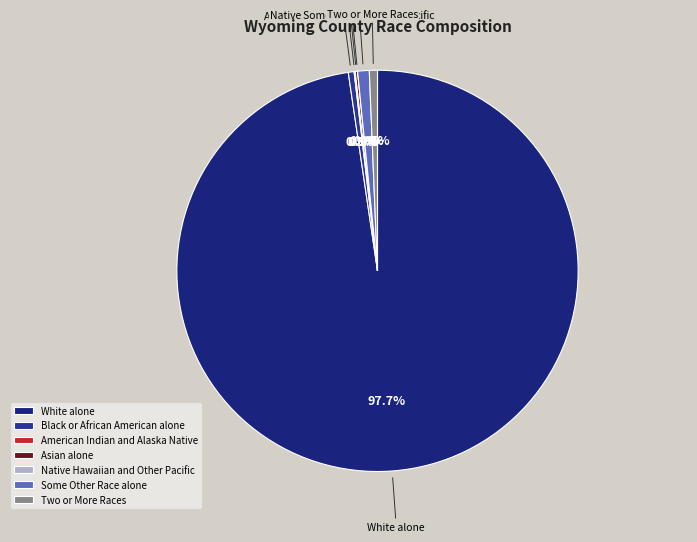

Does Native Hawaiian and Other Pacific represent more than half of the total?

No